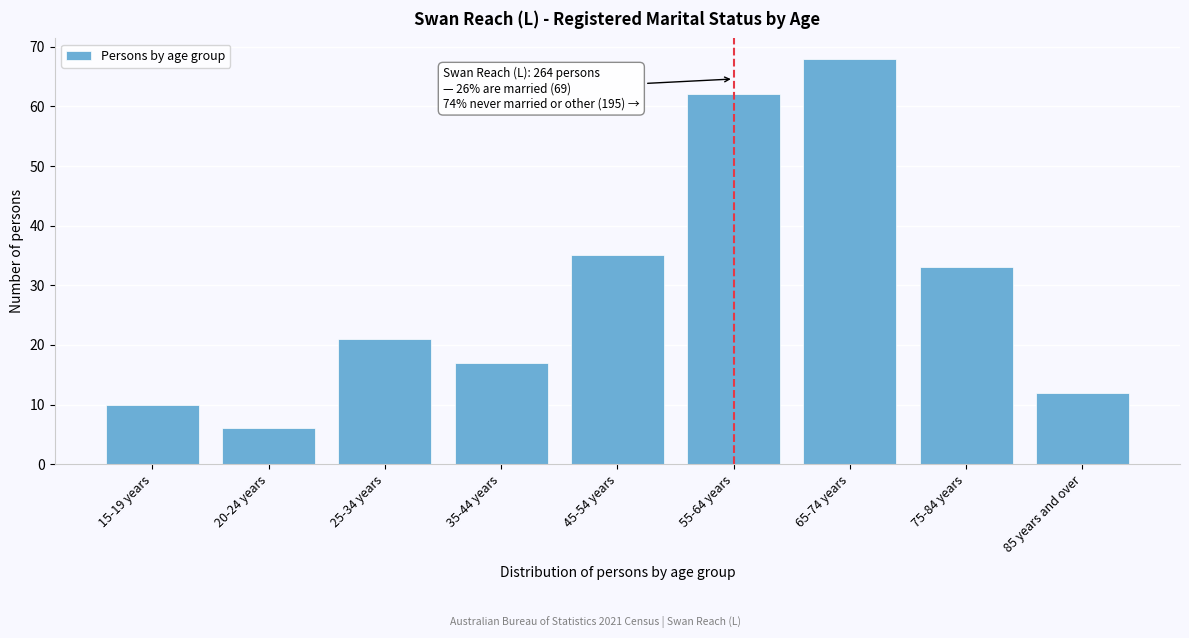

Reading left to right, list all the values displayed in this chart.

10	6	21	17	35	62	68	33	12